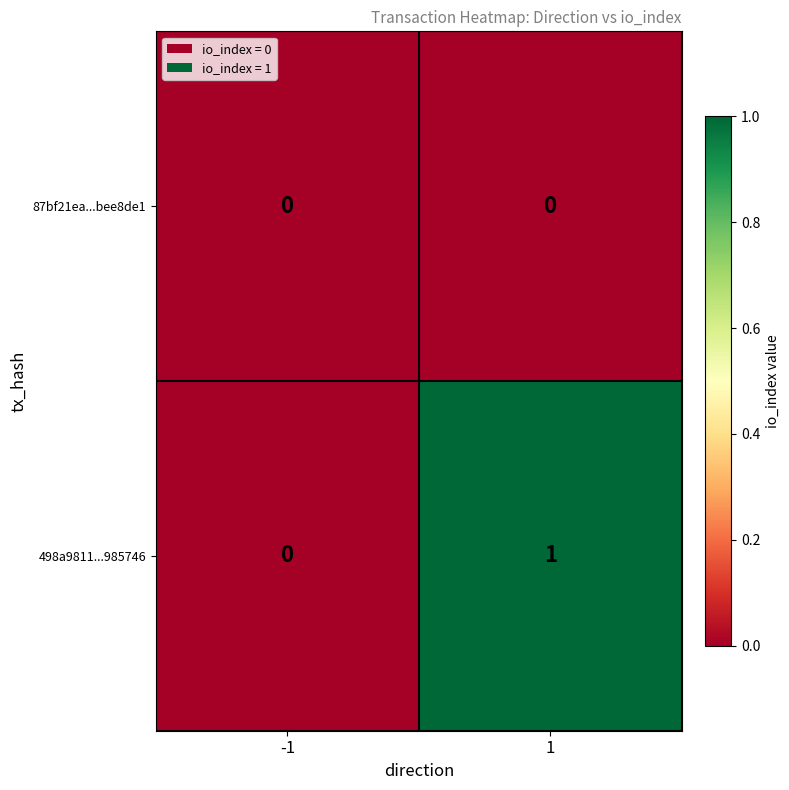

Which series changed the most between -1 and 1?

498a9811...985746